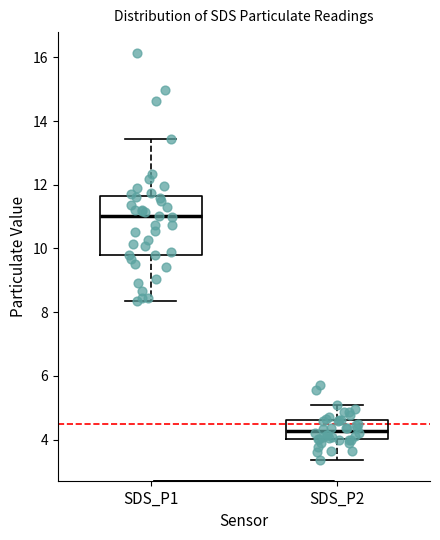

Comparing the boxes themselves (not the whiskers), which one is the tallest?

SDS_P1